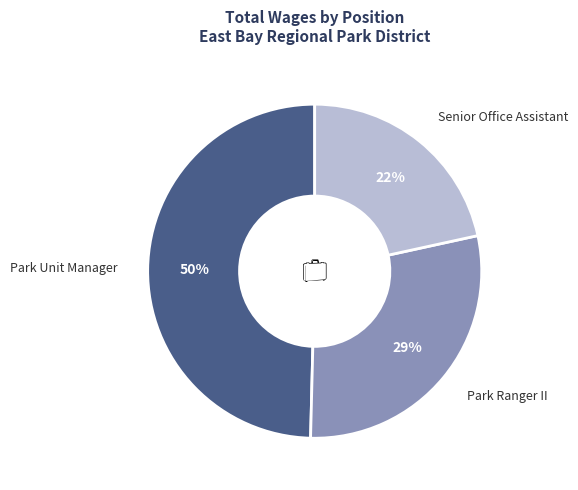

Which slice is the largest?

Park Unit Manager